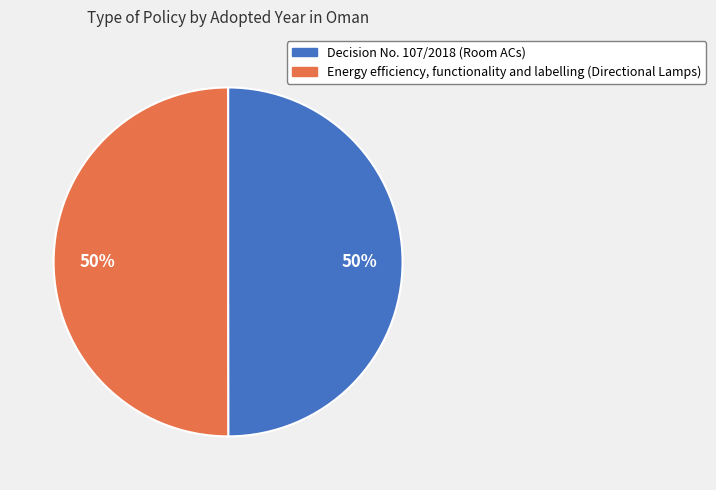

Combined, do Decision No. 107/2018 (Room ACs) and Energy efficiency, functionality and labelling (Directional Lamps) account for over 50%?

Yes